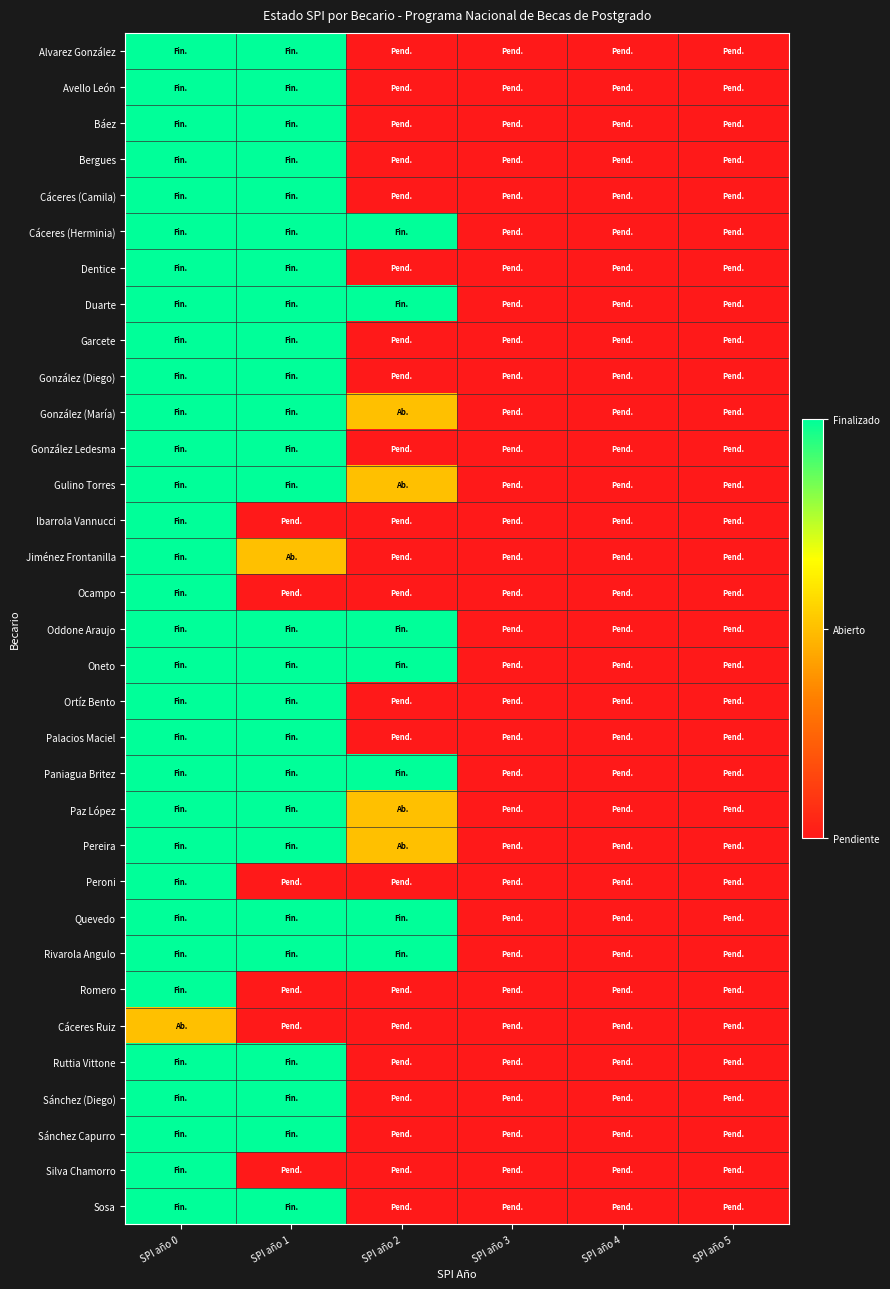

At SPI año 2, list the series in order from smallest to largest.

Alvarez González, Avello León, Báez, Bergues, Cáceres (Camila), Dentice, Garcete, González (Diego), González Ledesma, Ibarrola Vannucci, Jiménez Frontanilla, Ocampo, Ortíz Bento, Palacios Maciel, Peroni, Romero, Cáceres Ruiz, Ruttia Vittone, Sánchez (Diego), Sánchez Capurro, Silva Chamorro, Sosa, González (María), Gulino Torres, Paz López, Pereira, Cáceres (Herminia), Duarte, Oddone Araujo, Oneto, Paniagua Britez, Quevedo, Rivarola Angulo